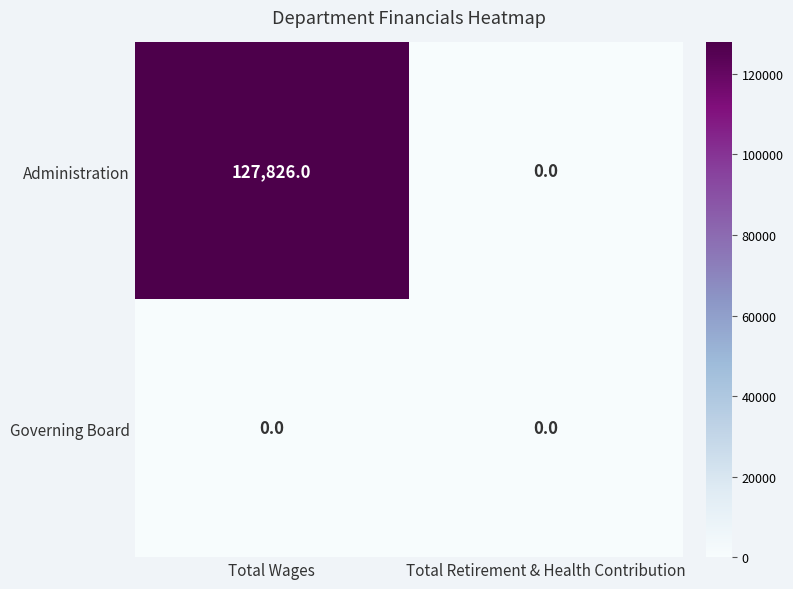

At which label does Administration reach its minimum?

Total Retirement & Health Contribution